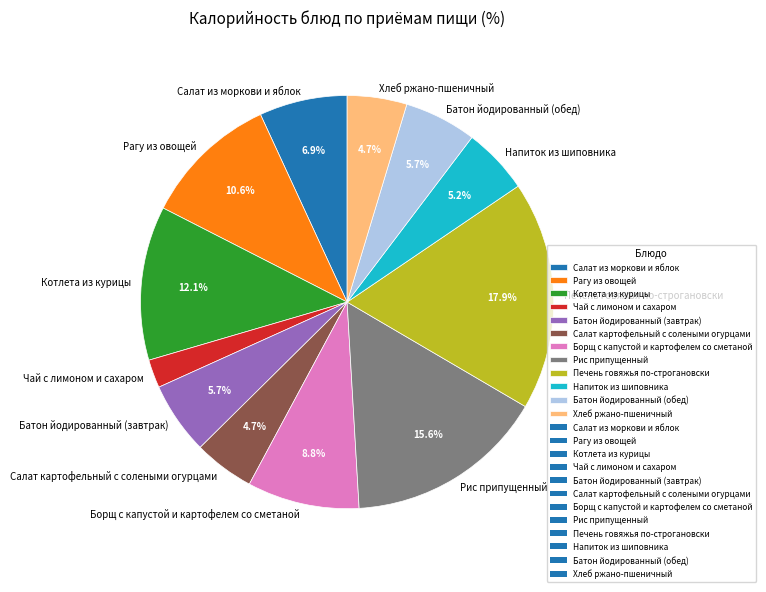

To the nearest percent, what is the difference between the largest and smallest slice percentages?

16%